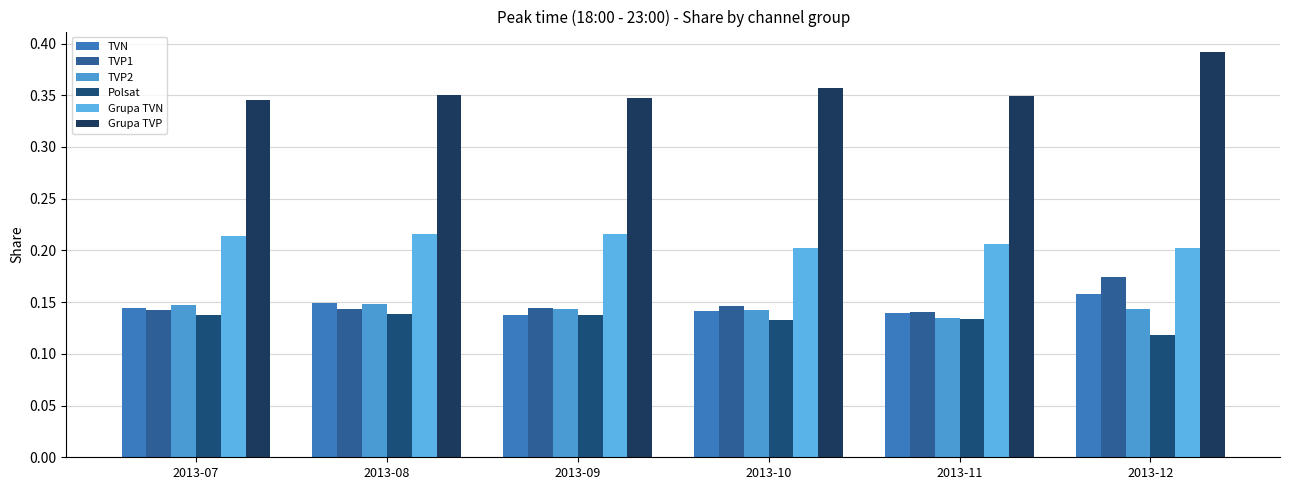

How many bars are there in each group?

6